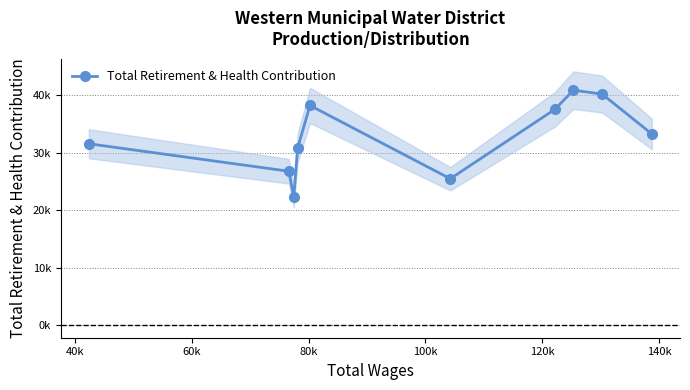

True or false: the data shows 46229 at 80k.

False